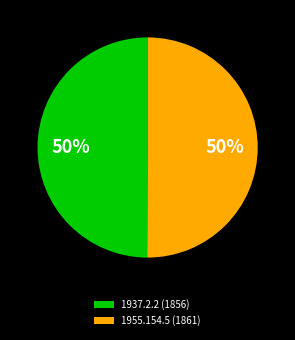

To the nearest percent, what is the combined percentage of 1955.154.5 (1861) and 1937.2.2 (1856)?

100%